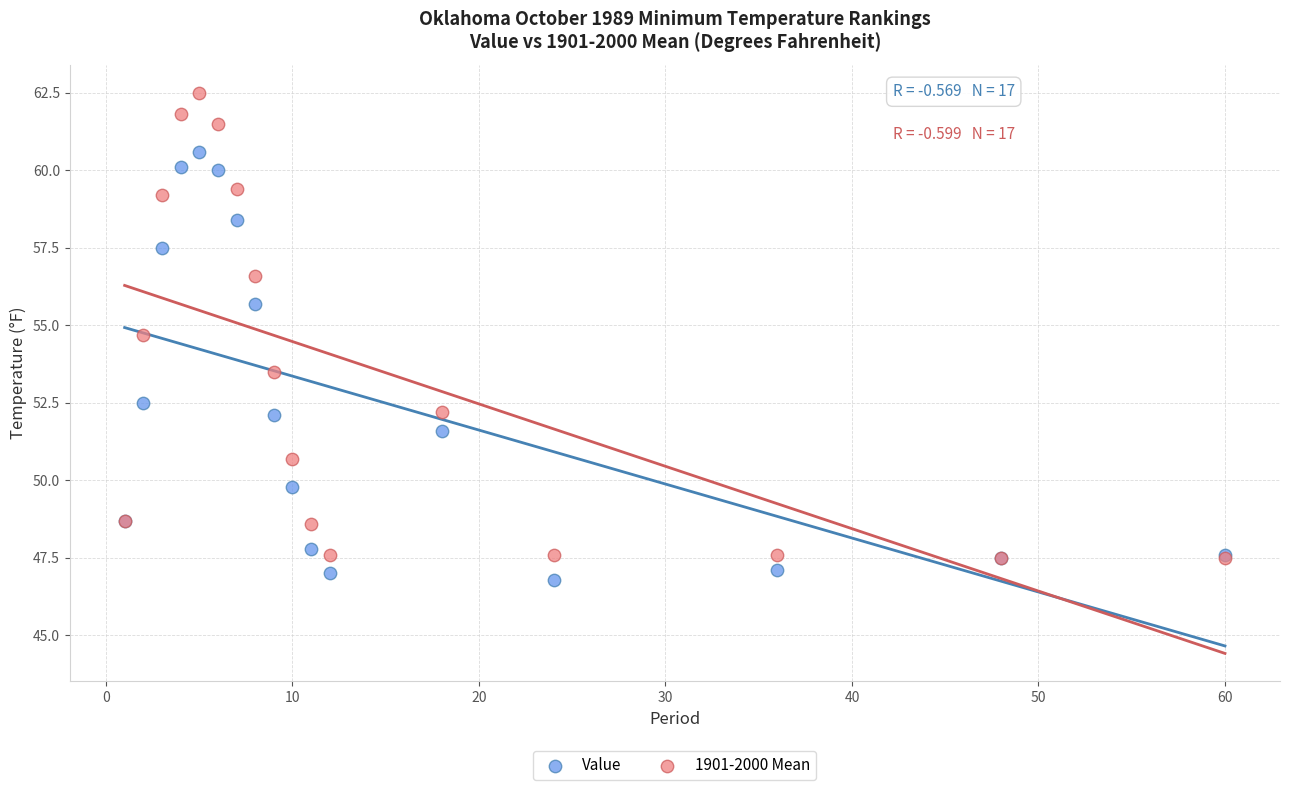

Which series contains the lowest Y value?

Value